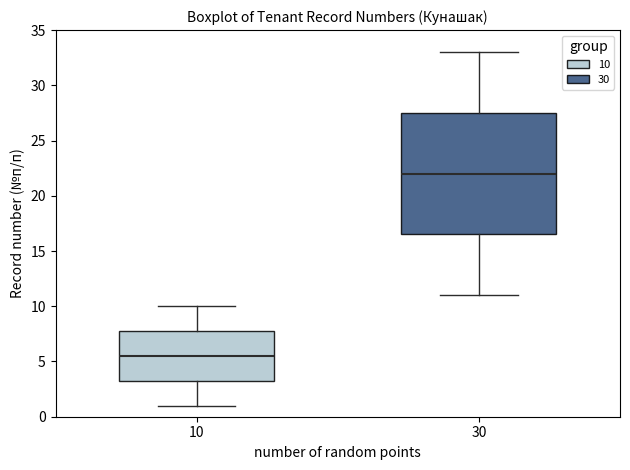

Which box has the lowest median line?

10